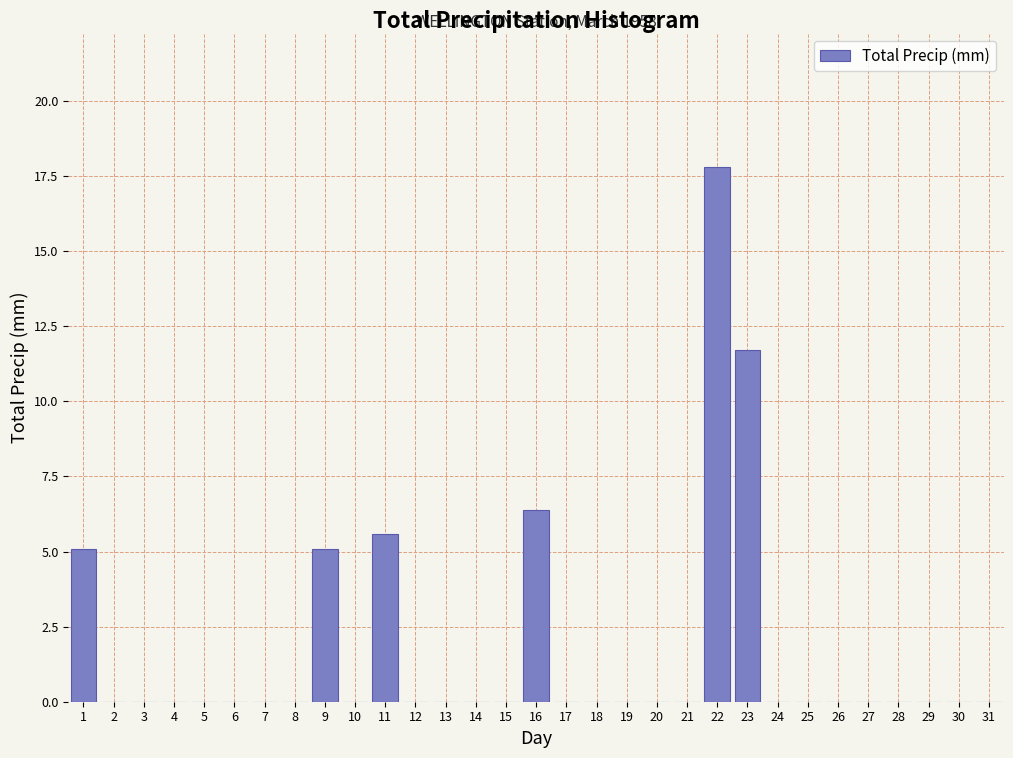

Where is the data nearest to the value 8?

16